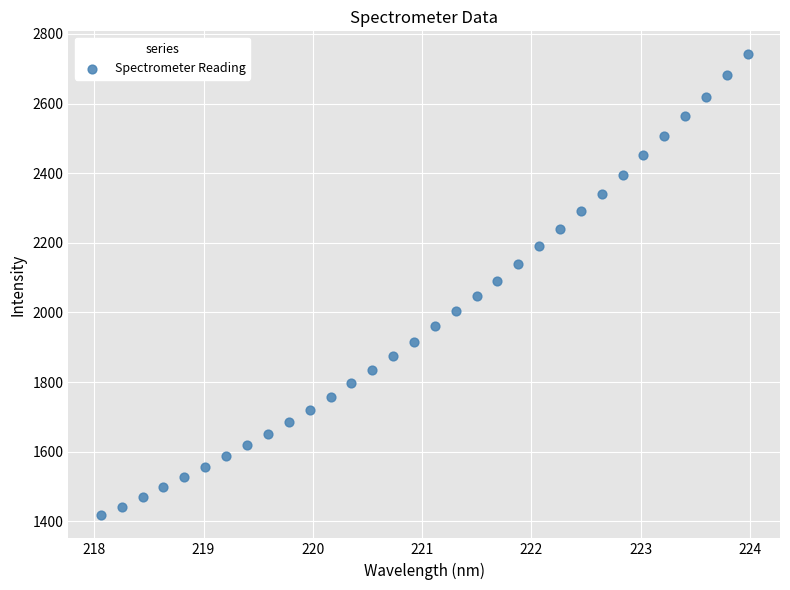

What is the range of Y values (max minus min)?

1324.2